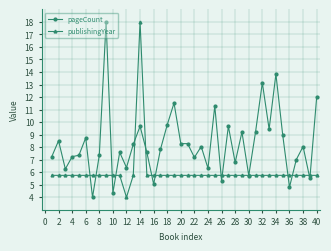

Which series ends up on top after the final intersection of publishingYear and pageCount?

pageCount